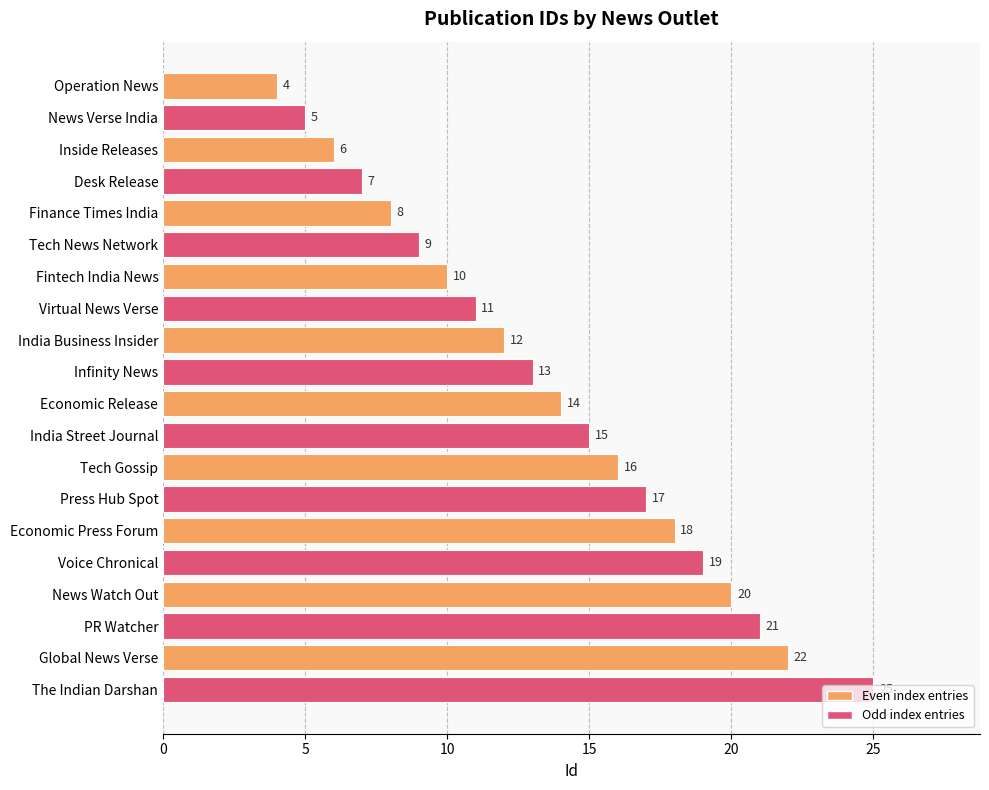

What is the average value?

14